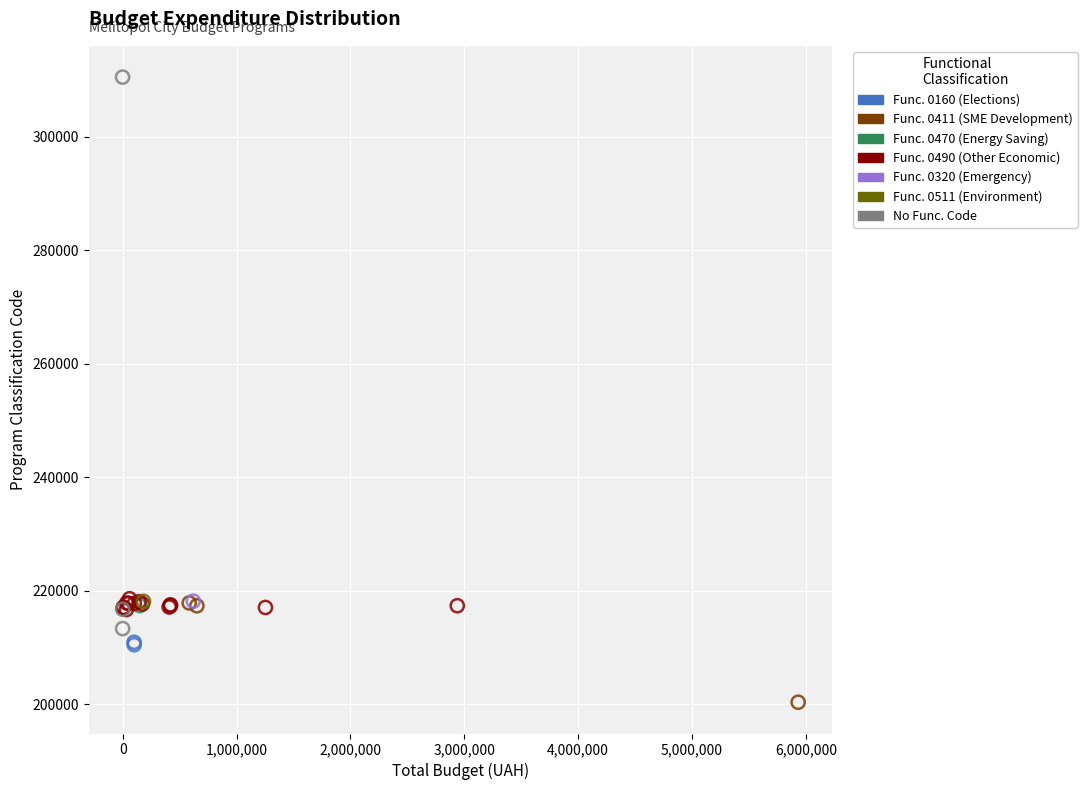

What are all the series names shown in the legend?

Func. 0160 (Elections), Func. 0411 (SME Development), Func. 0470 (Energy Saving), Func. 0490 (Other Economic), Func. 0320 (Emergency), Func. 0511 (Environment), No Func. Code